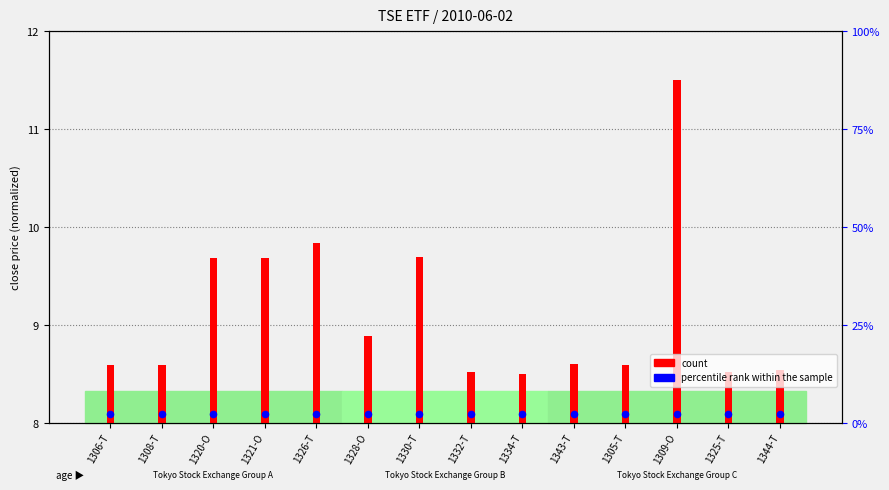

Which series reaches the minimum Y coordinate?

count